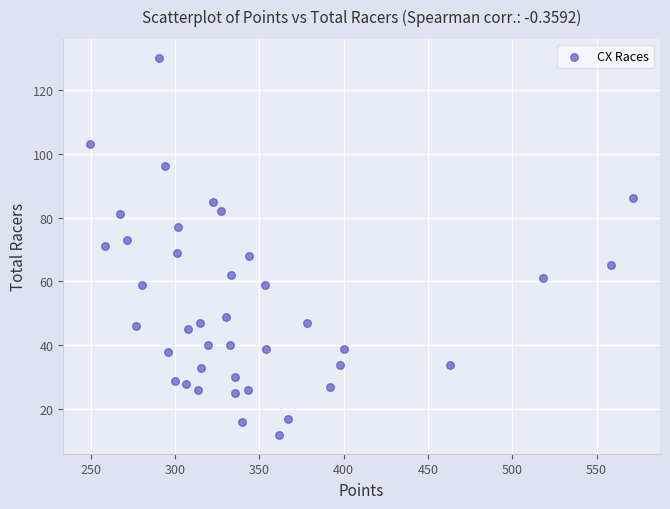

How many points are shown in the scatter plot?

40